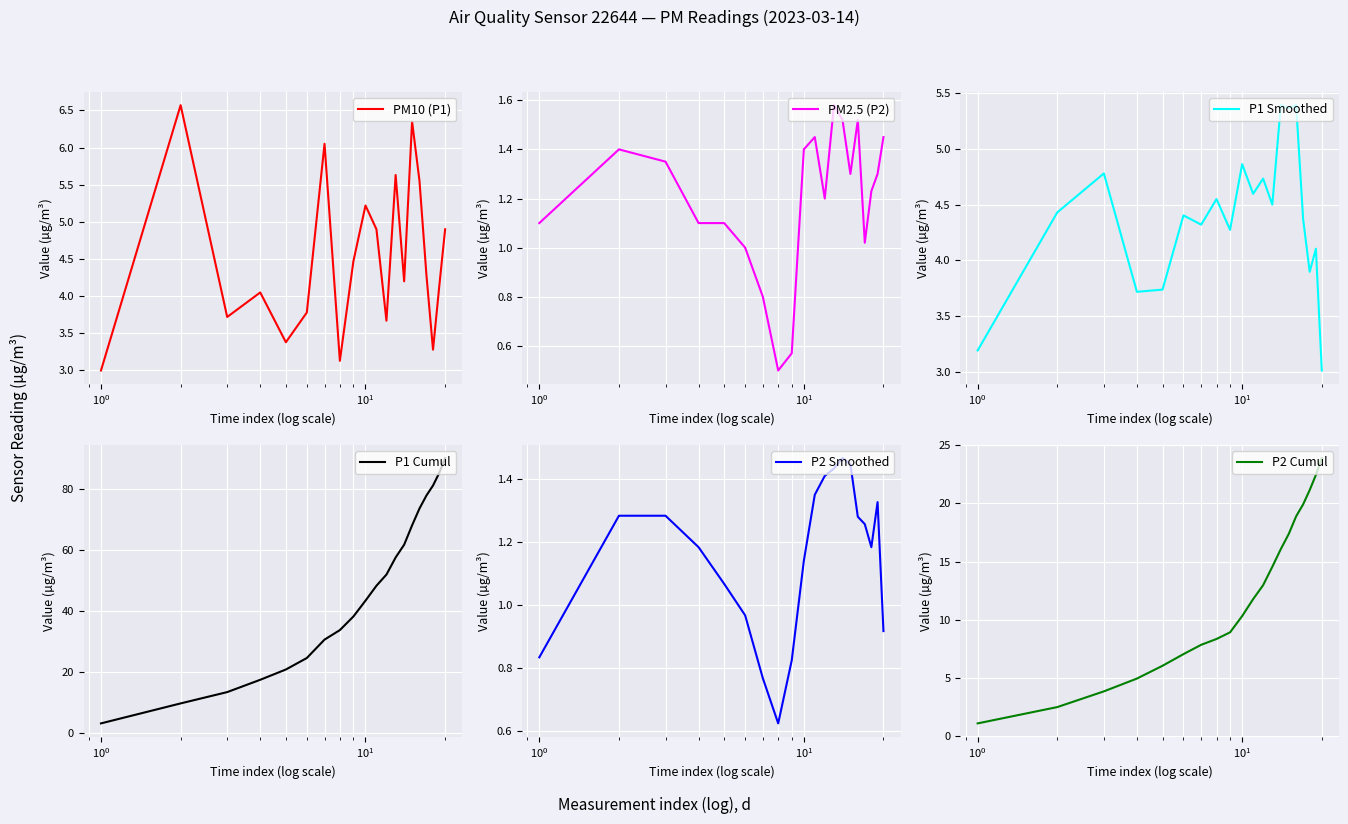

What is the minimum value for P1 Smoothed?

3.0